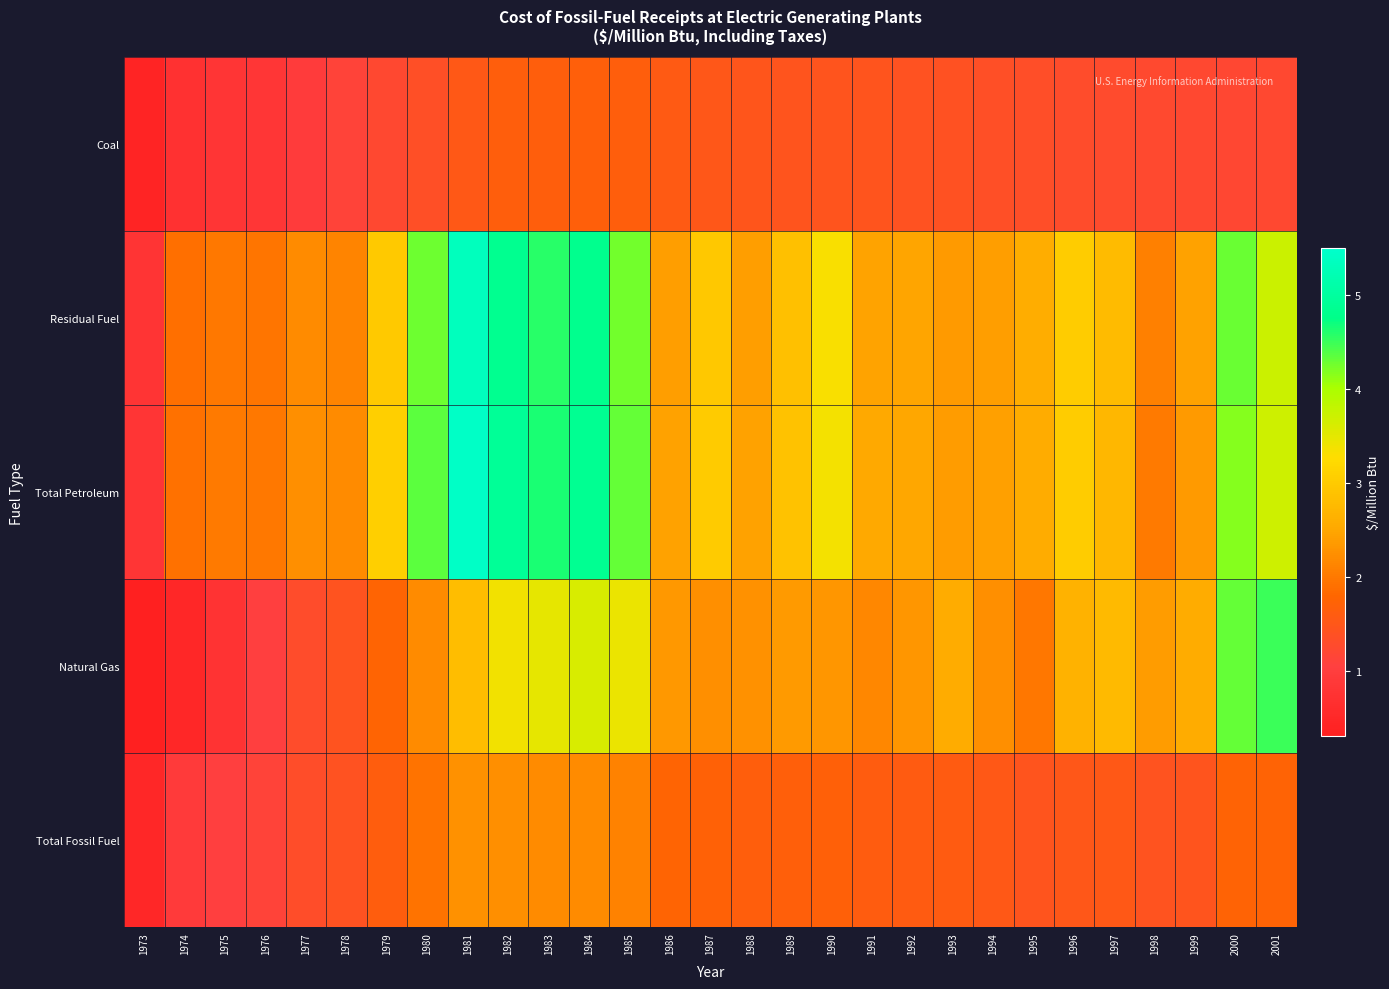

What is the spread (max minus min) of values at 1993?

1.2